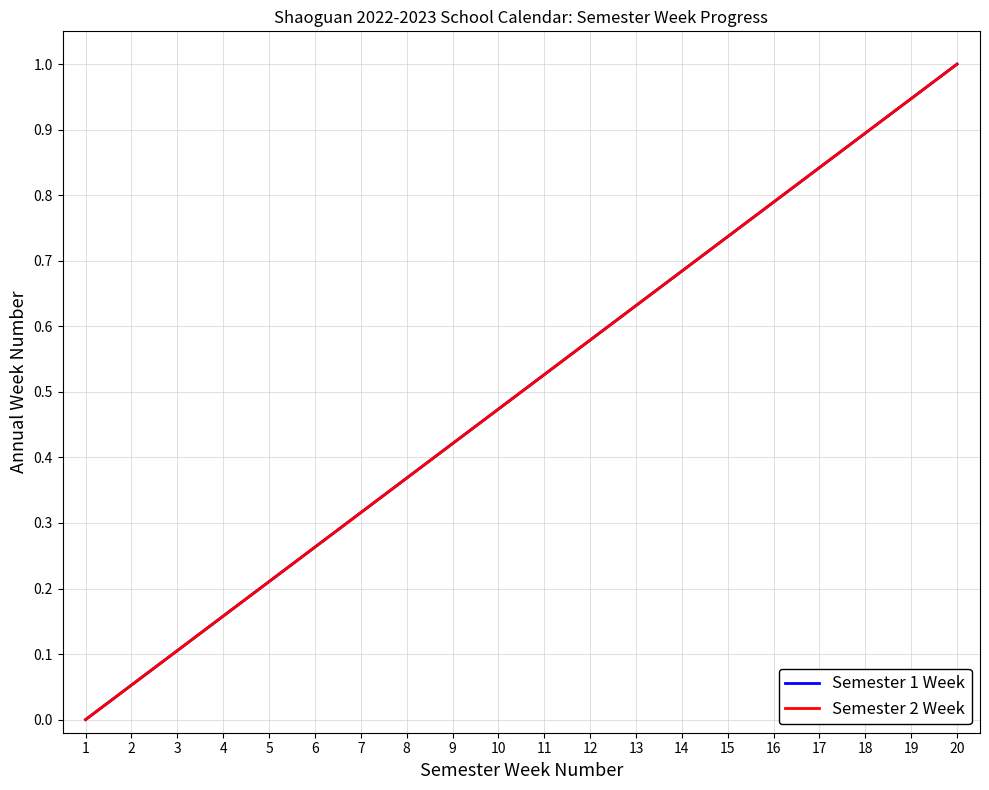

Is this an area chart (filled region under the line)?

No